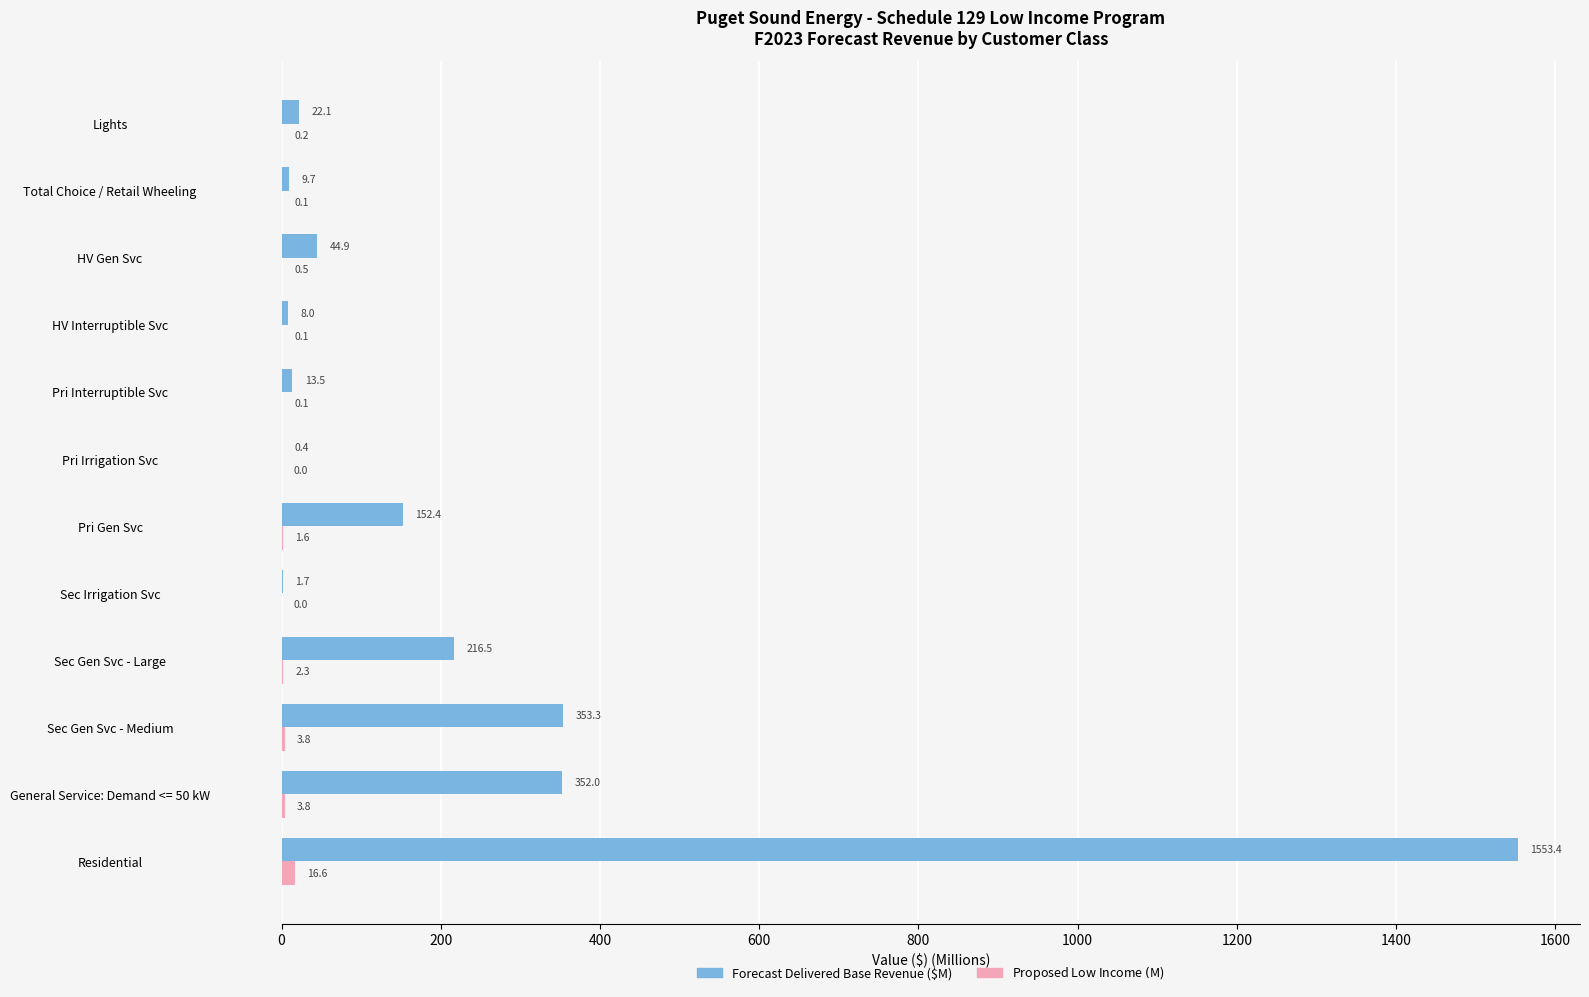

Which label corresponds to the largest value in the chart?

Residential